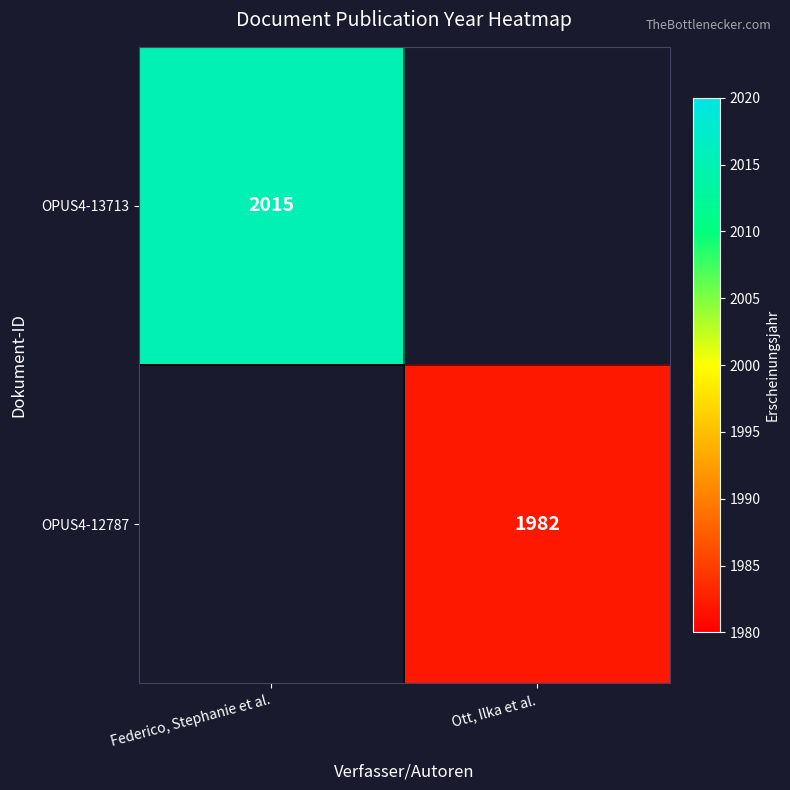

True or false: OPUS4-13713 has a value of 2015 at Federico, Stephanie et al..

True